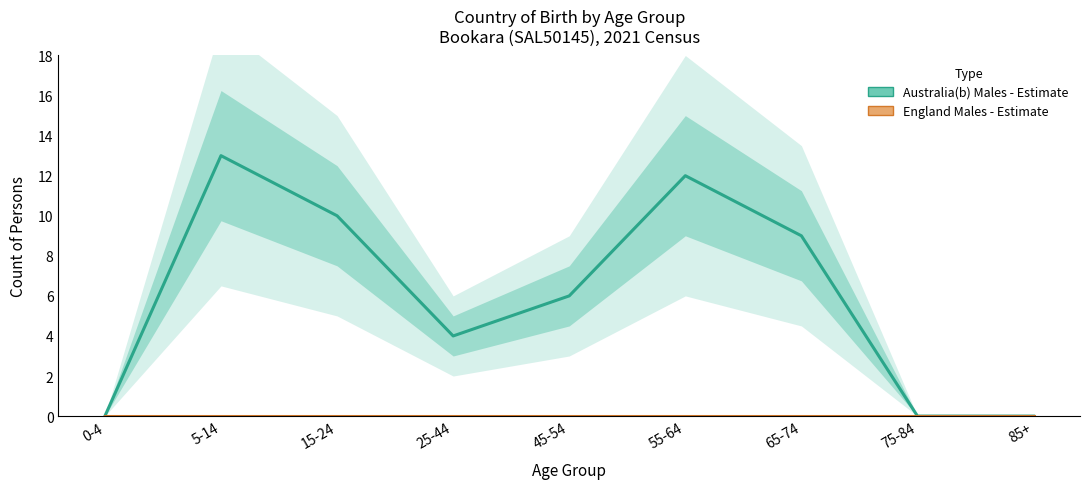

What is the label of the 8th point from the left?

75-84